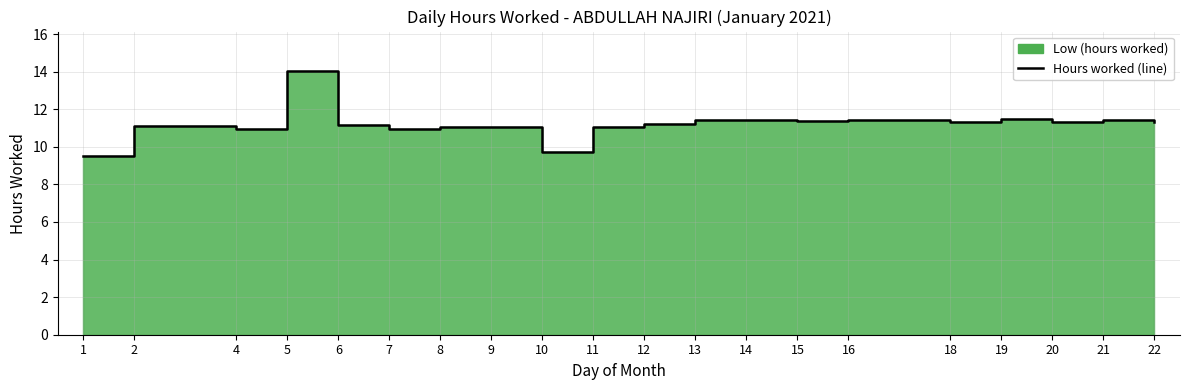

What is the value of the 6th point from the left?

10.9